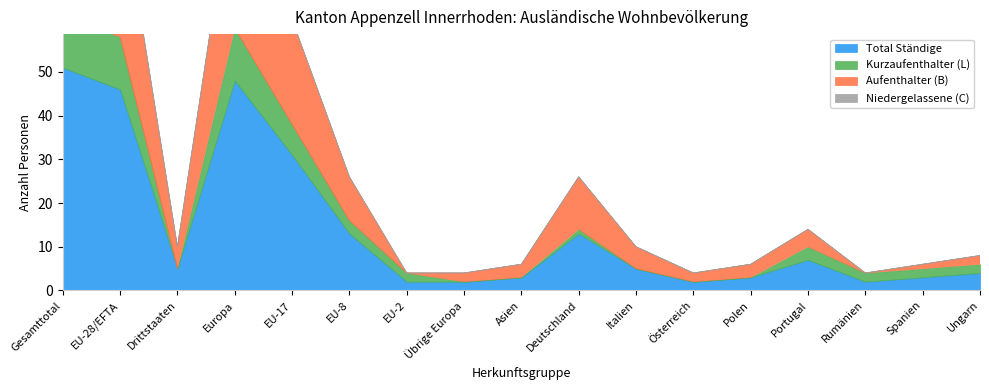

What is the total value across all series at EU-8?

26